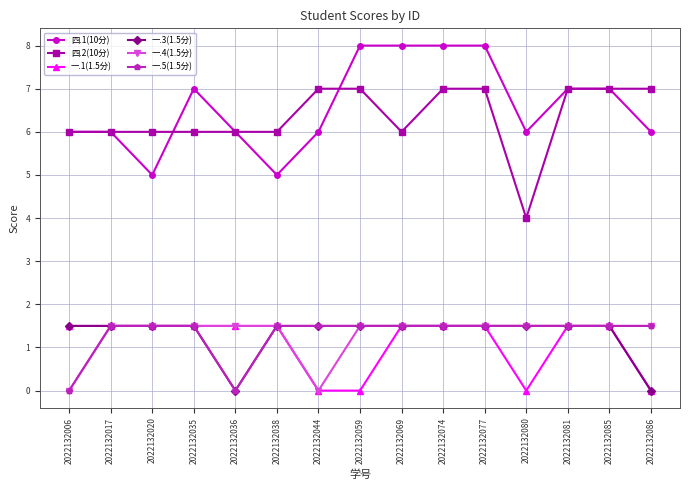

Which series has the largest total across all categories?

四.1(10分)